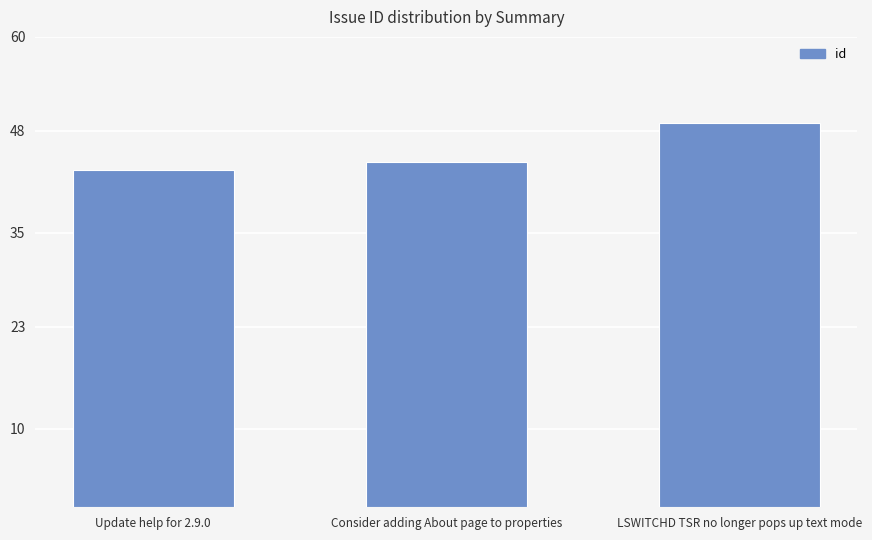

What is the difference between the maximum and second lowest values?

5